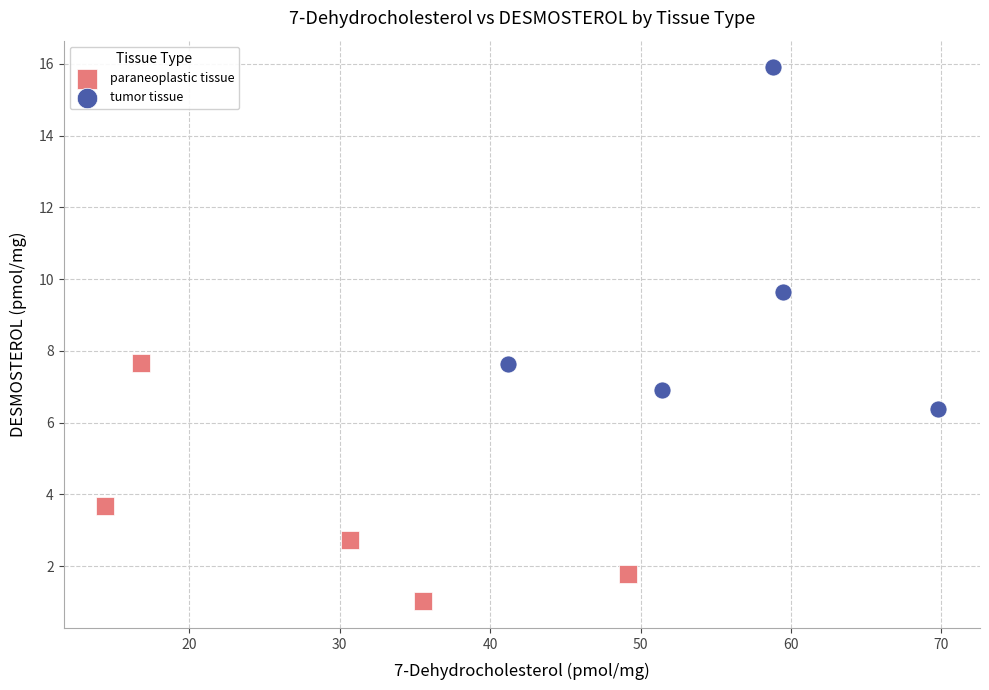

Which series contains the lowest Y value?

paraneoplastic tissue